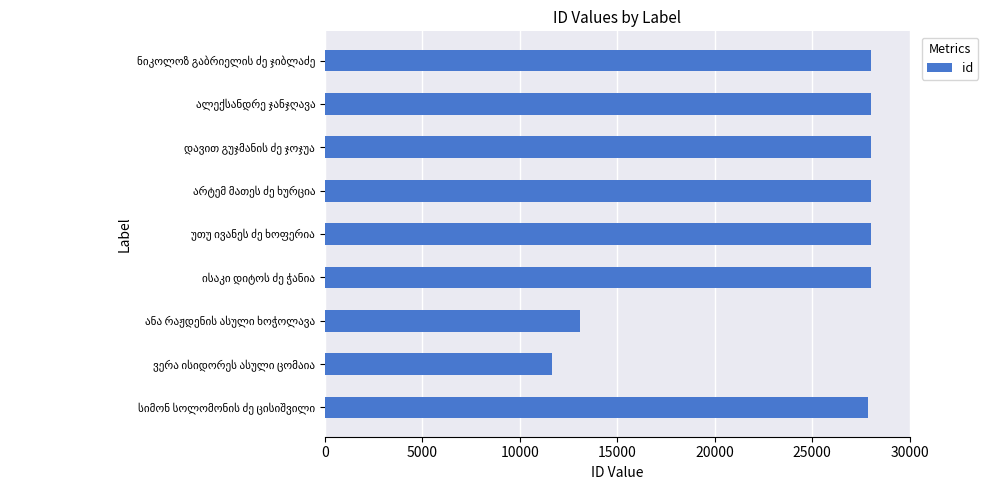

How many distinct data groups are displayed?

1